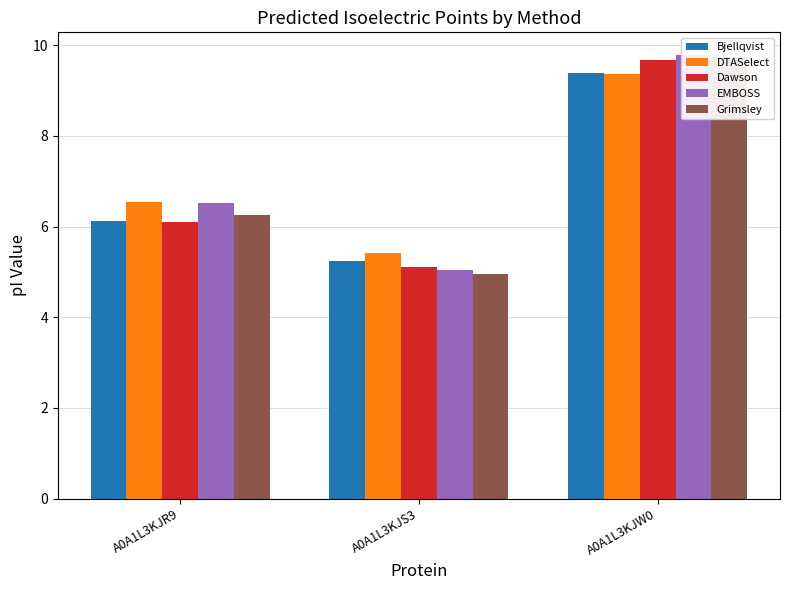

List the series in order of their peak value, highest first.

EMBOSS, Grimsley, Dawson, Bjellqvist, DTASelect